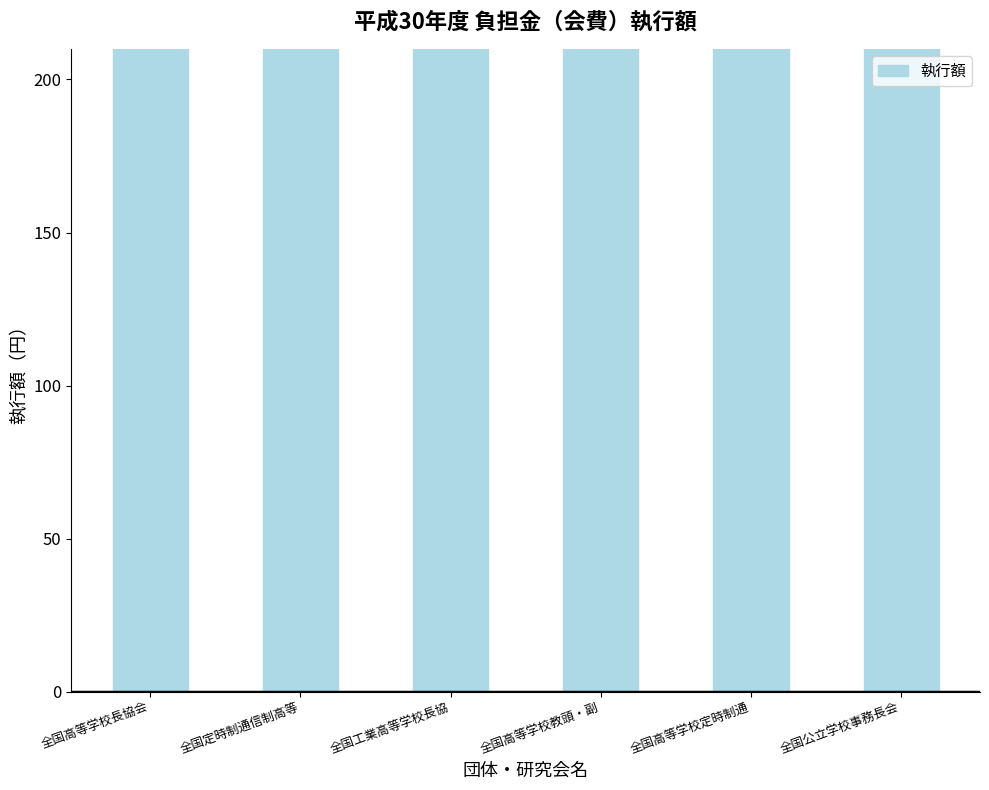

At which category does the chart reach its minimum across all series?

全国工業高等学校長協